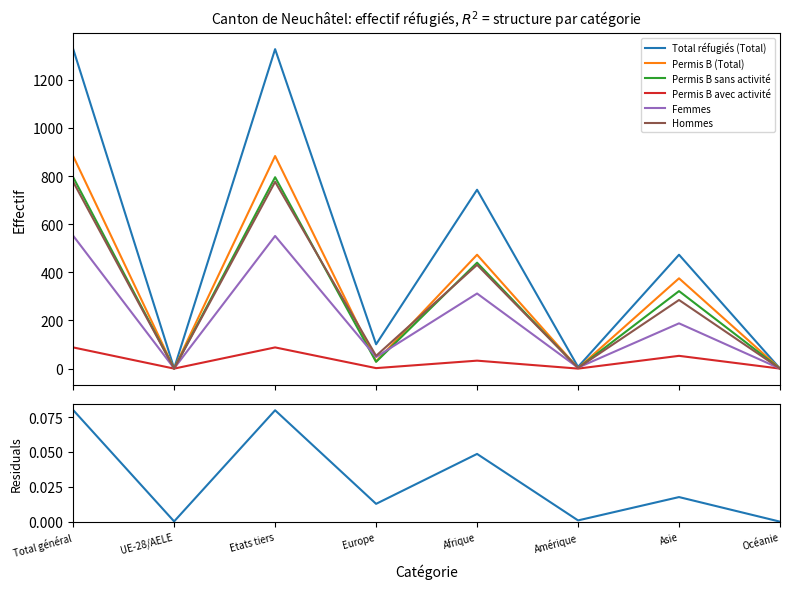

What is the label of the 5th point from the right?

Europe